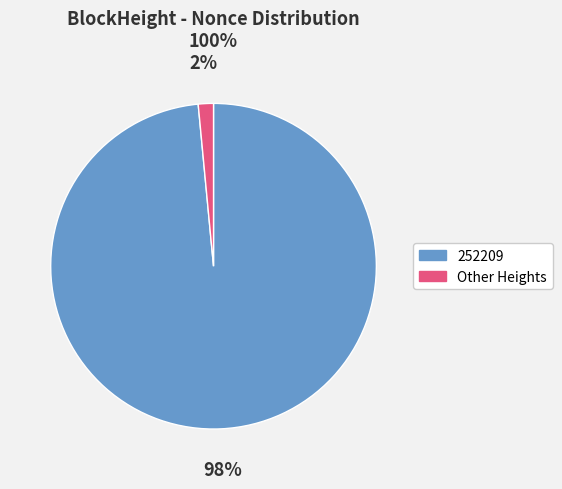

Which category has the biggest portion of the pie?

252209